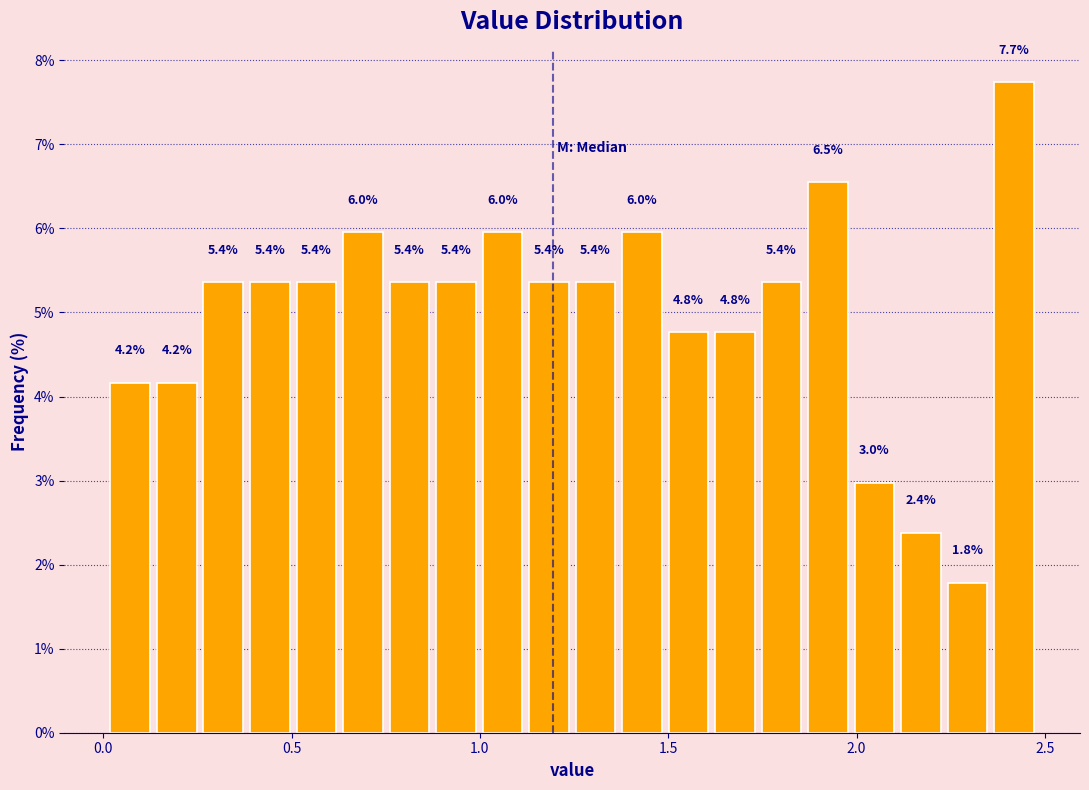

Read against the x-axis, roughly where is the centre of the tallest bar?

2.40